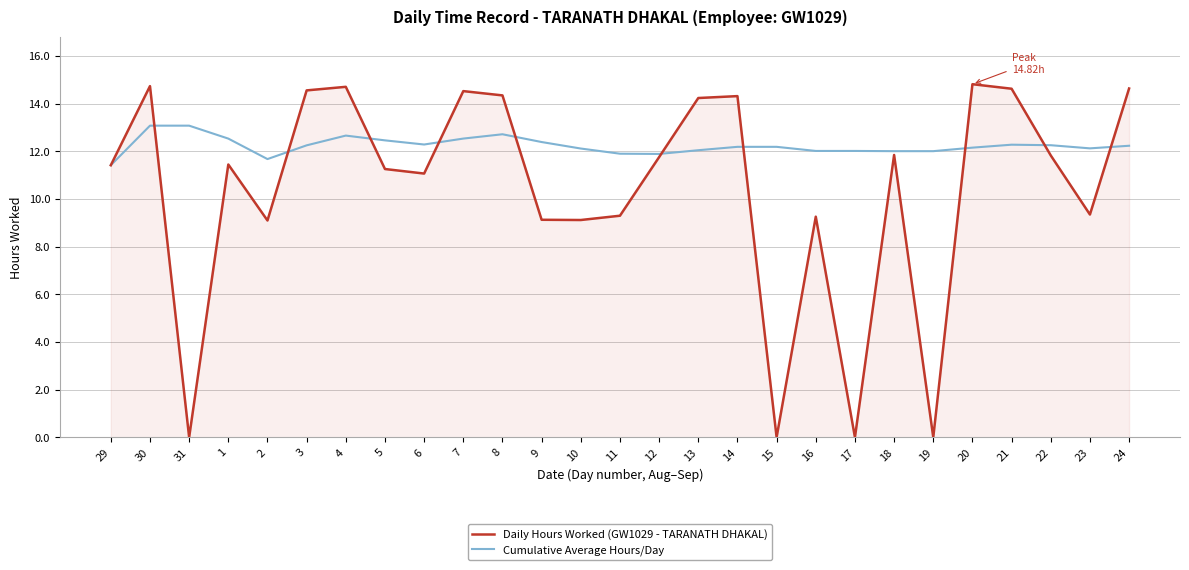

Rank the series by their average value, from highest to lowest.

Cumulative Average Hours/Day, Daily Hours Worked (GW1029 - TARANATH DHAKAL)